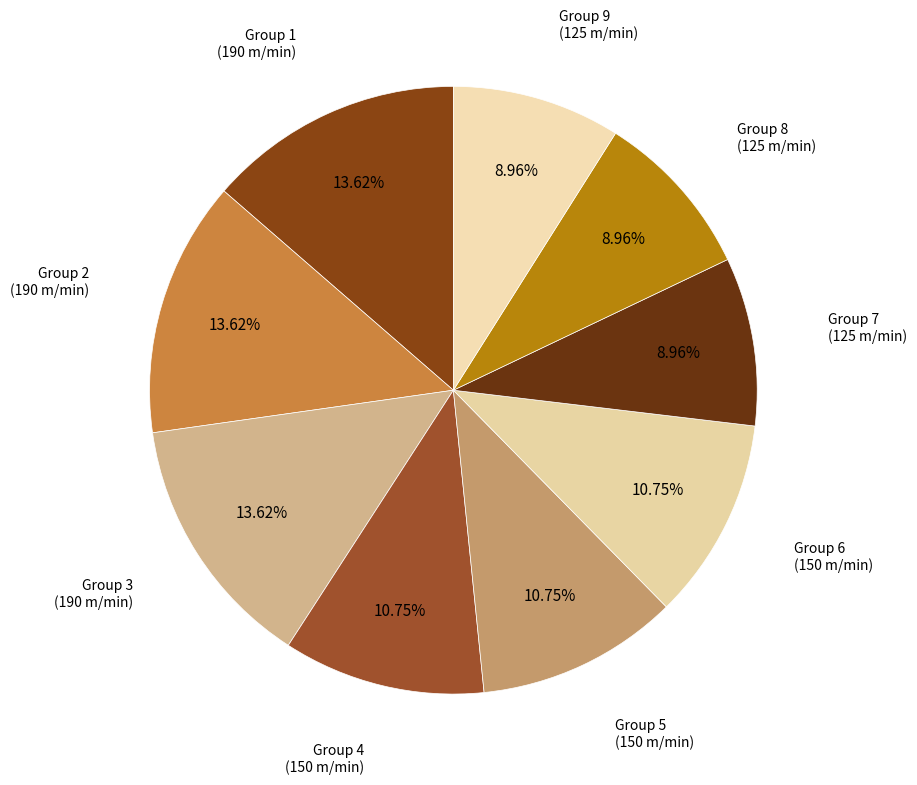

To the nearest percent, what is the difference between the largest and smallest slice percentages?

5%